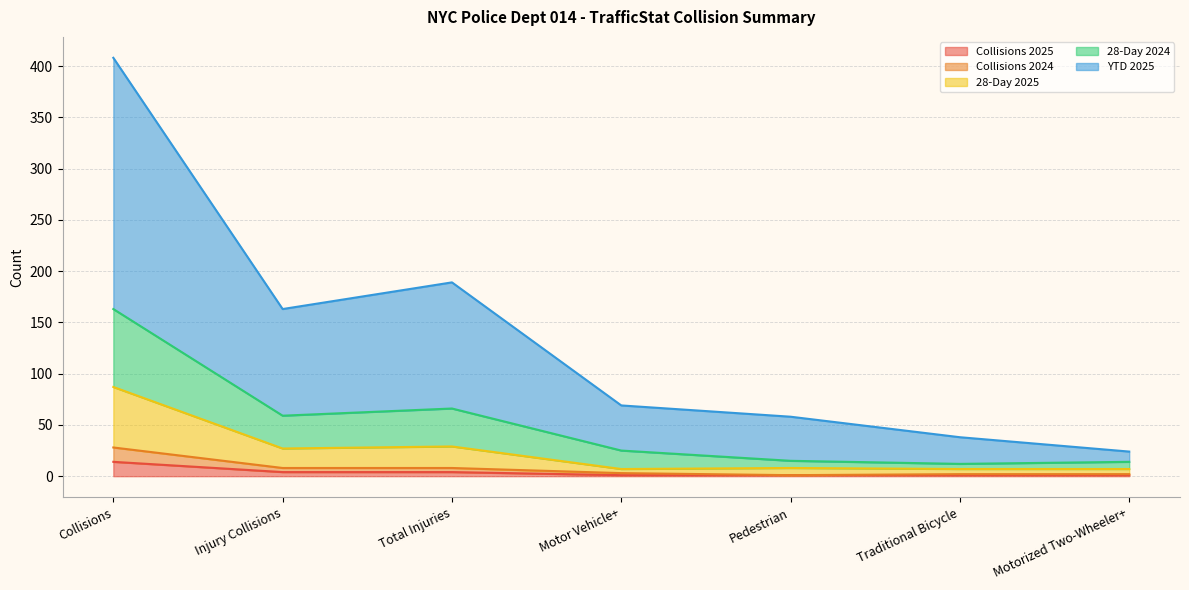

Is it true that 28-Day 2024 equals 234 at Injury Collisions?

False